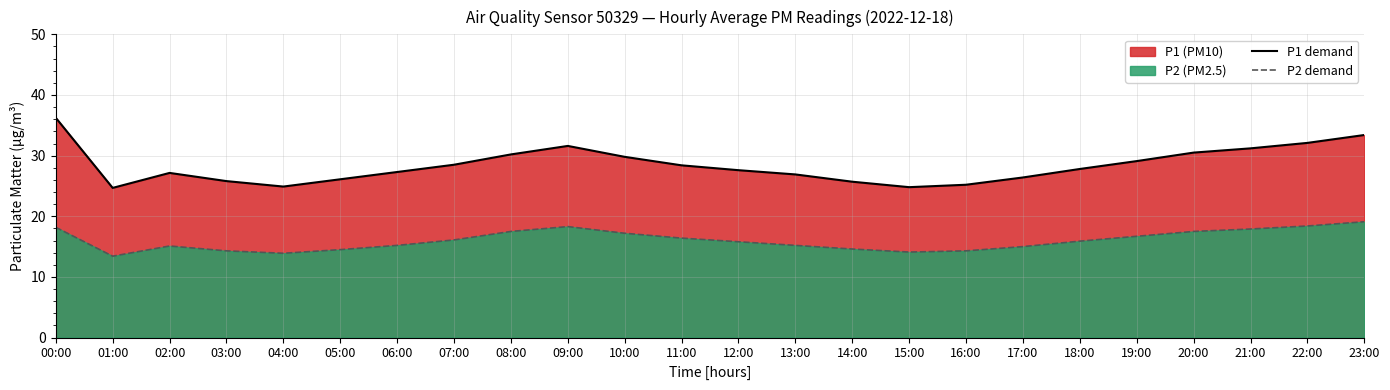

What is the average value of the P1 demand series?

28.4